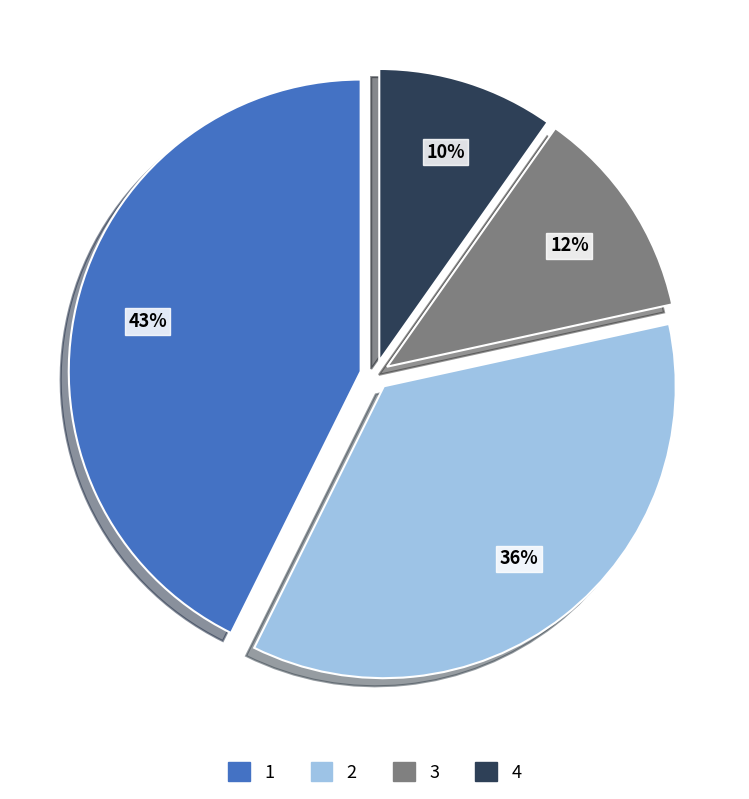

Do 1 and 4 together represent more than half of the pie?

Yes